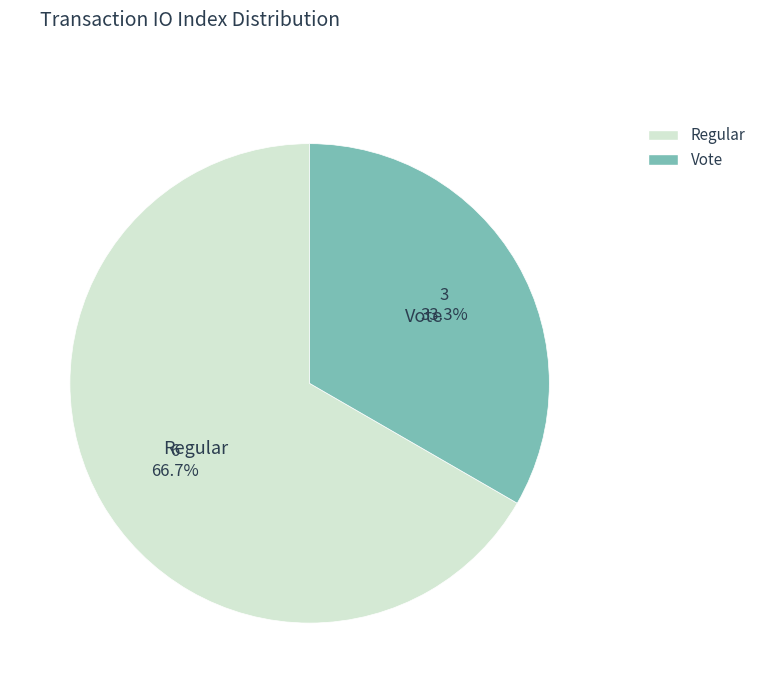

To the nearest percent, what is the difference between the largest and smallest slice percentages?

33%